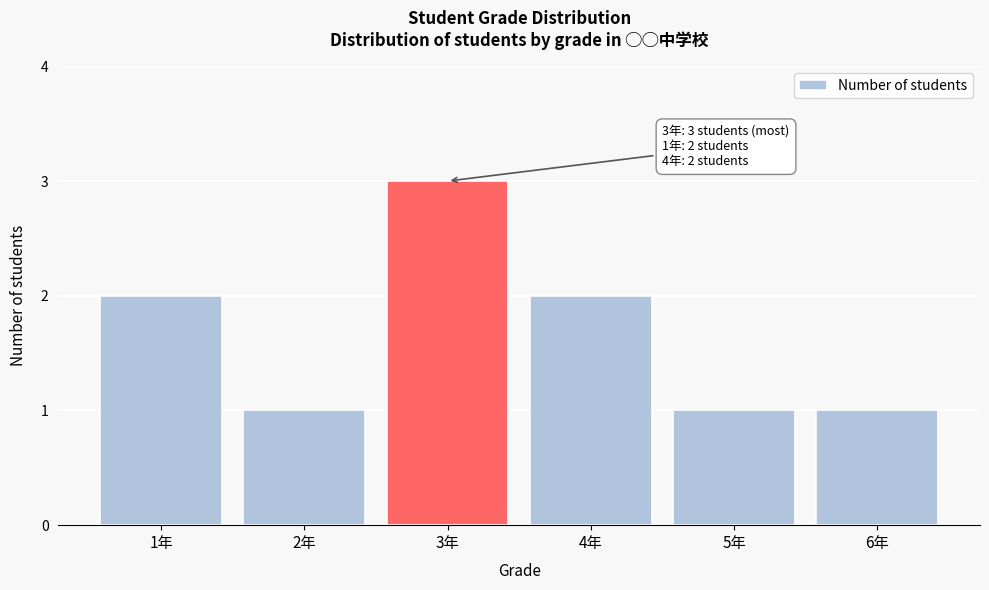

Reading left to right, what are all the values shown in this chart?

2	1	3	2	1	1